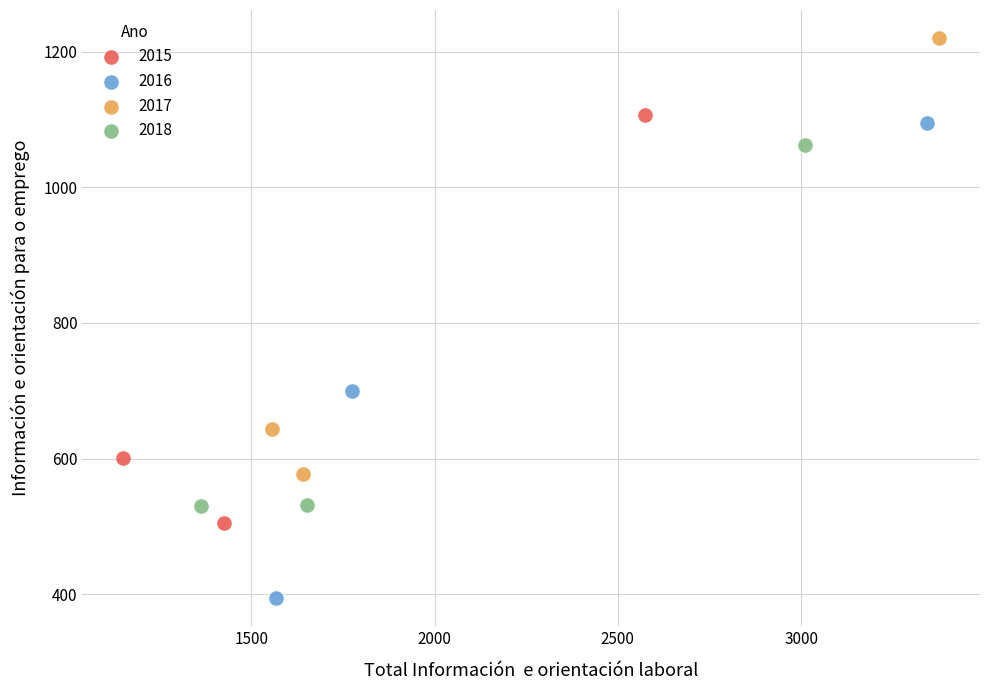

Which series reaches the maximum Y coordinate?

2017